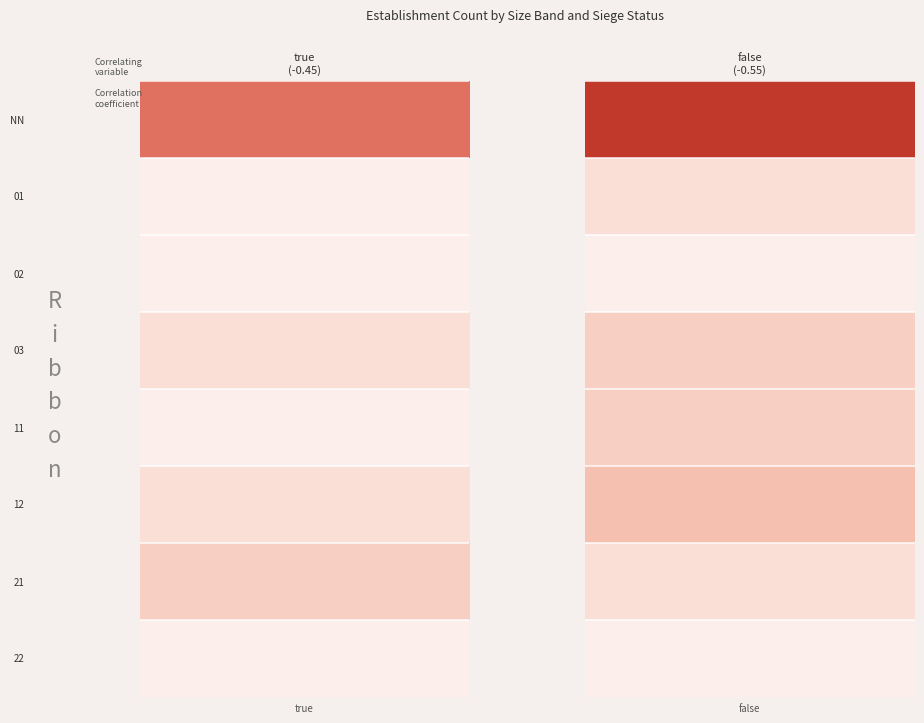

Rank the series by their maximum value, from highest to lowest.

NN, 12, 03, 11, 21, 01, 02, 22